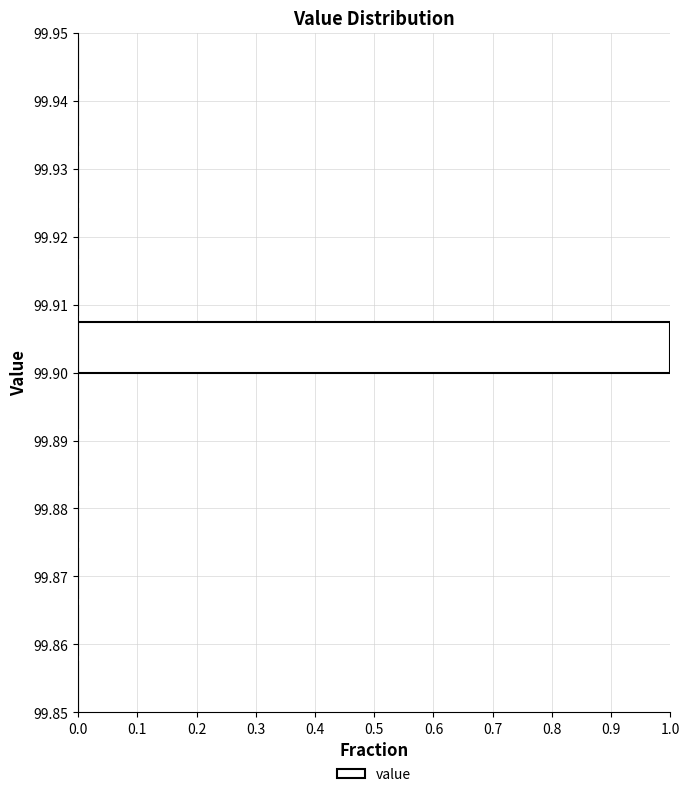

Reading bottom to top, transcribe this chart: for each bar, give the range it covers on the y-axis and its length. Neither the bar edges nor the lengths are printed on the chart, so give them approximately, as read against the axes.

99.850 to 99.858: 0
99.858 to 99.867: 0
99.867 to 99.875: 0
99.875 to 99.883: 0
99.883 to 99.892: 0
99.892 to 99.900: 0
99.900 to 99.908: 1
99.908 to 99.917: 0
99.917 to 99.925: 0
99.925 to 99.933: 0
99.933 to 99.942: 0
99.942 to 99.950: 0